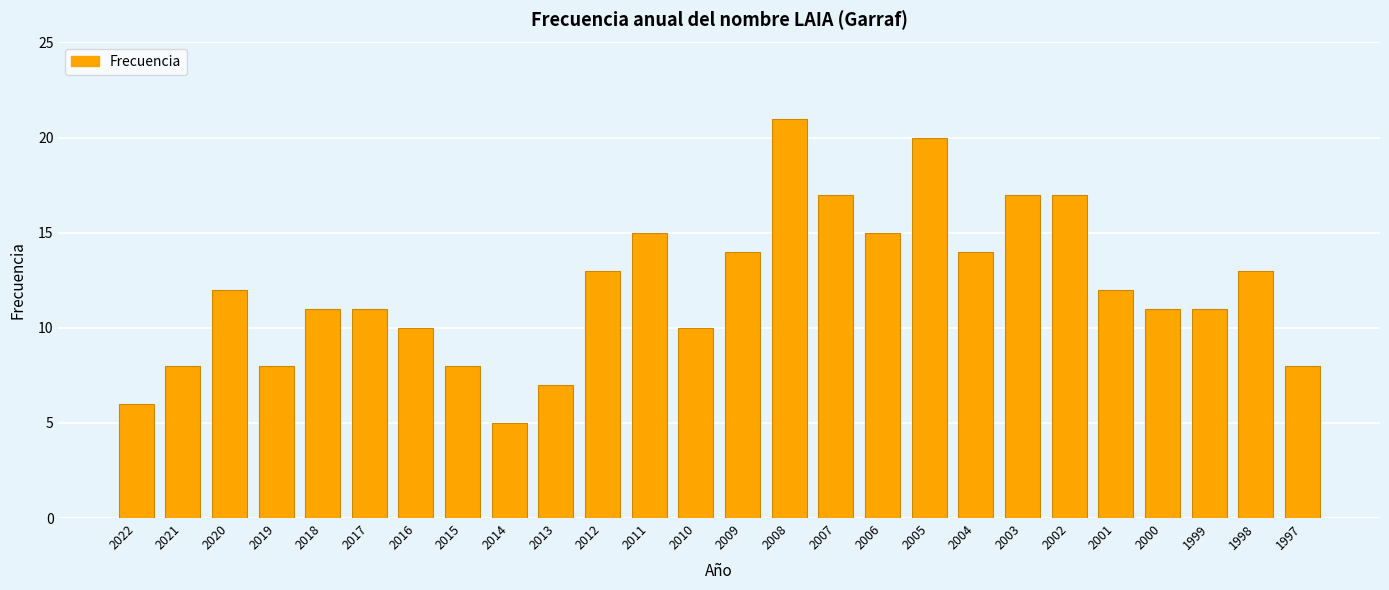

What is the difference between the maximum and second lowest values?

15